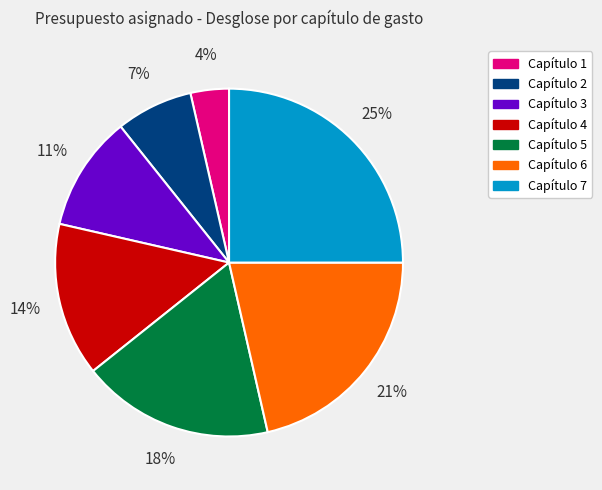

The Capítulo 7 slice represents 25% of the pie. True or false?

True